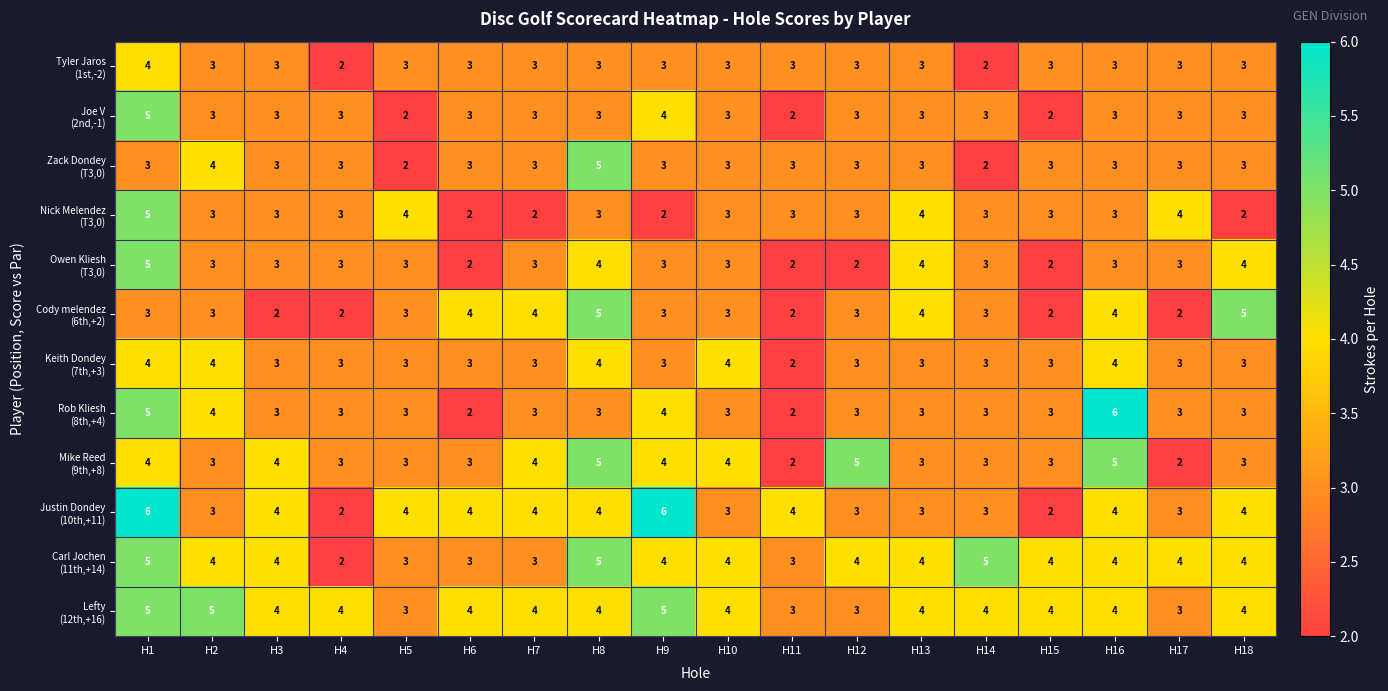

At which category is the sum across all series the highest?

H1